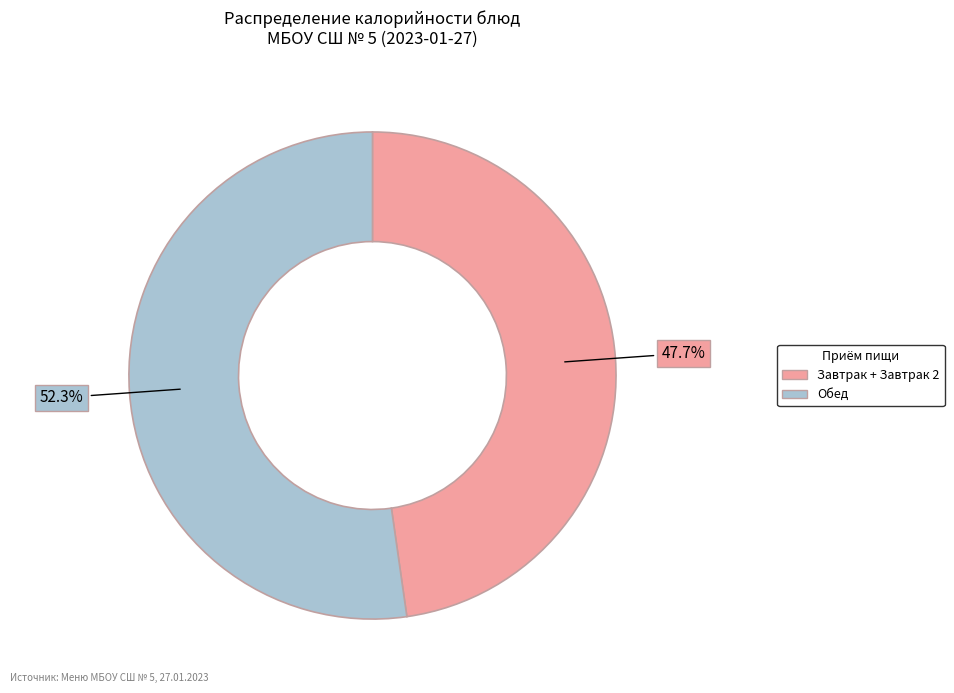

Does any single category account for the majority?

Yes